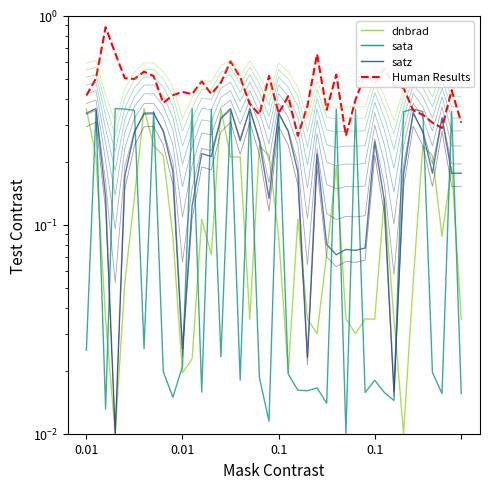

What is the label of the 1st point from the left?

0.01